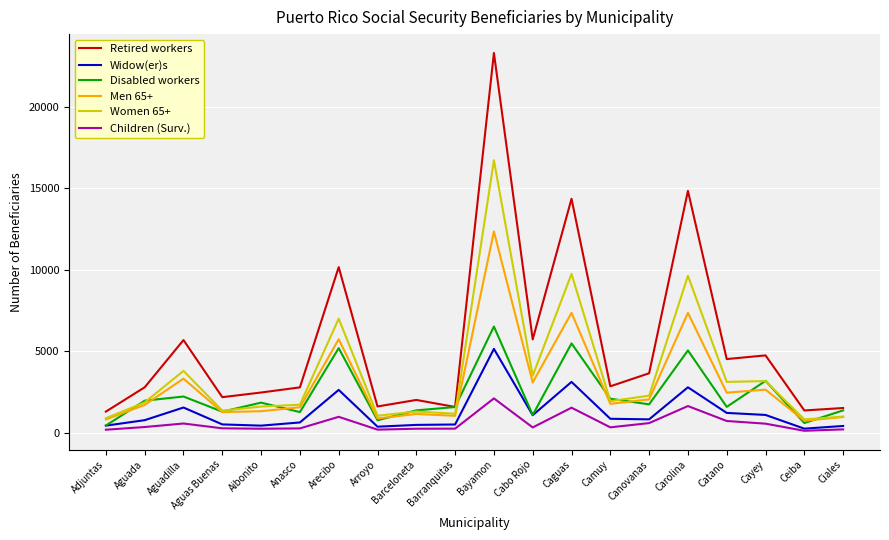

Read the Disabled workers value at Caguas.

5495